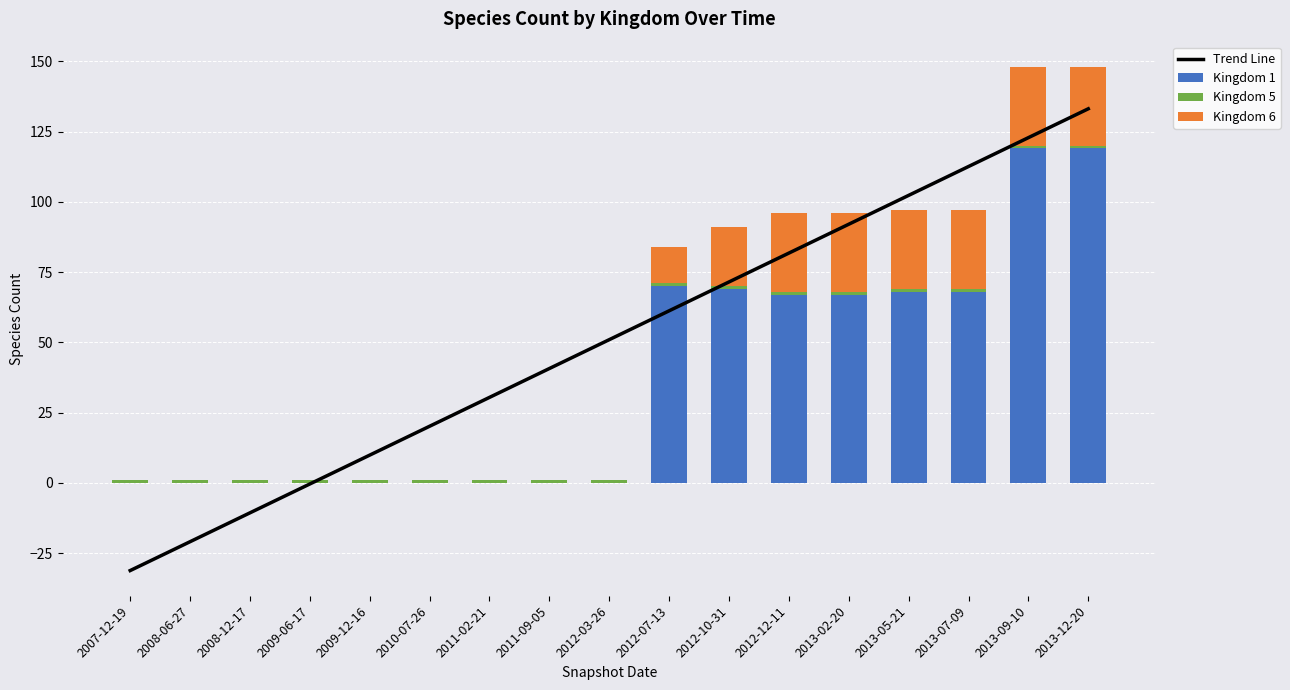

At which category is the sum across all series the highest?

2013-12-20